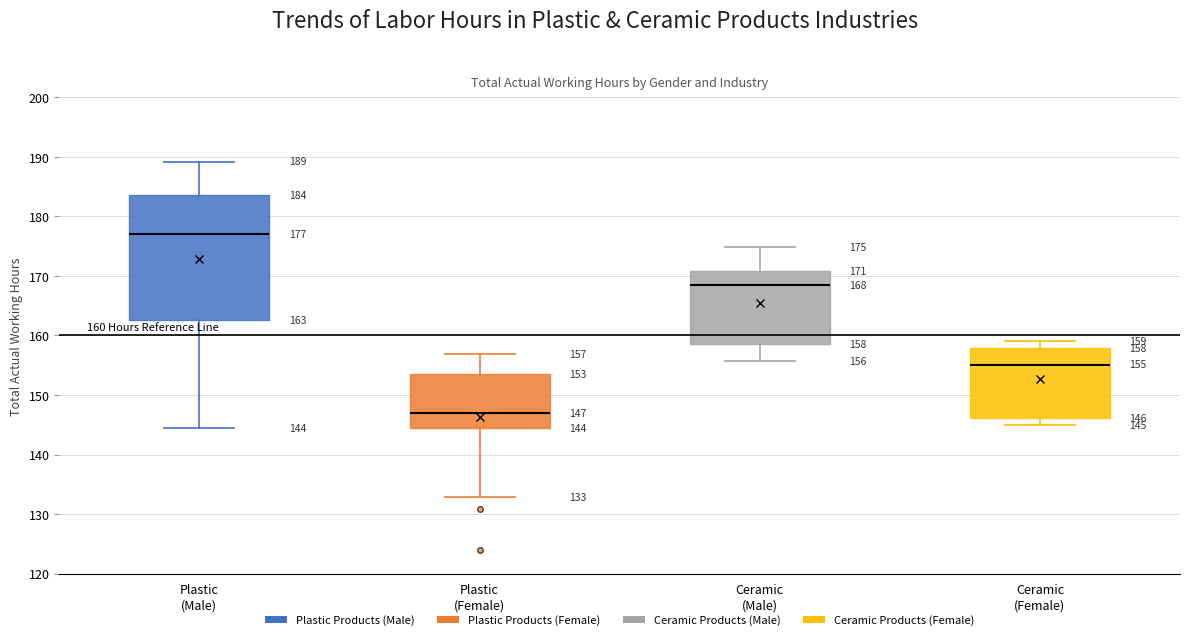

Which box has the highest median line?

Plastic (Male)